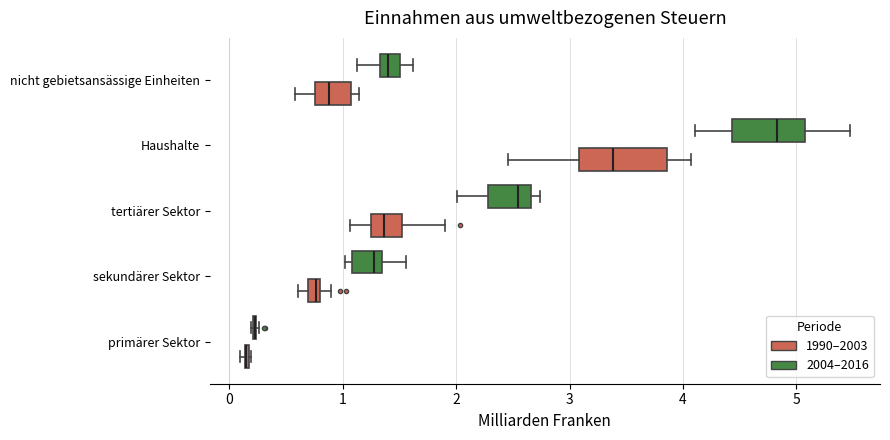

Which box is the widest, from its left edge to its right edge?

Haushalte (1990–2003)